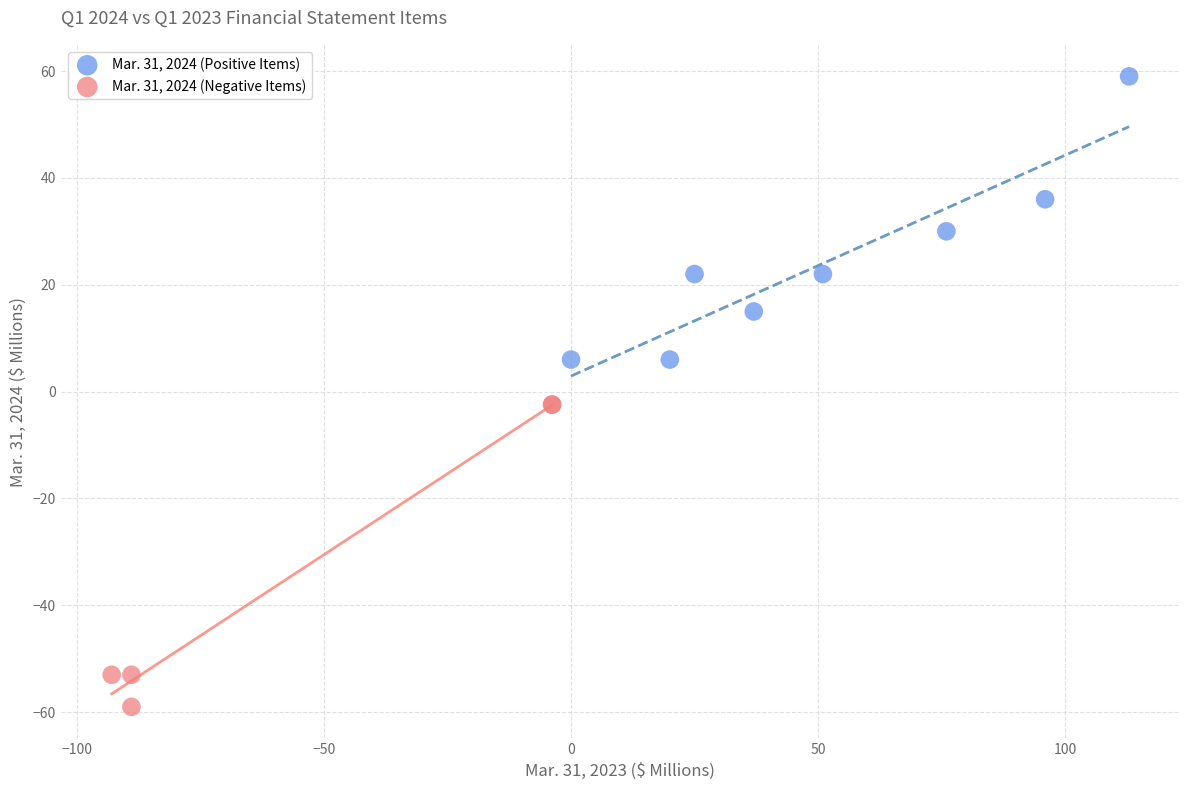

Which series contains the lowest Y value?

Mar. 31, 2024 (Negative Items)